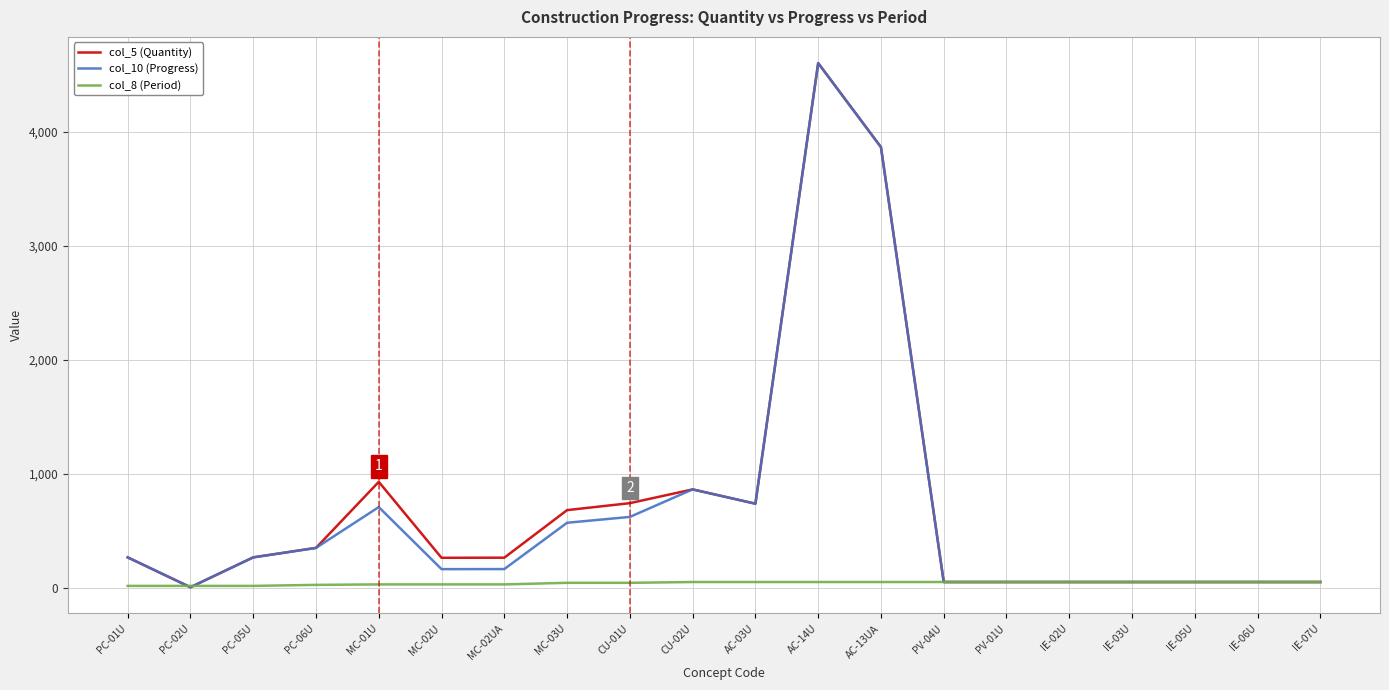

What is the difference between the maximum and minimum values in the col_10 (Progress) series?

4600.8